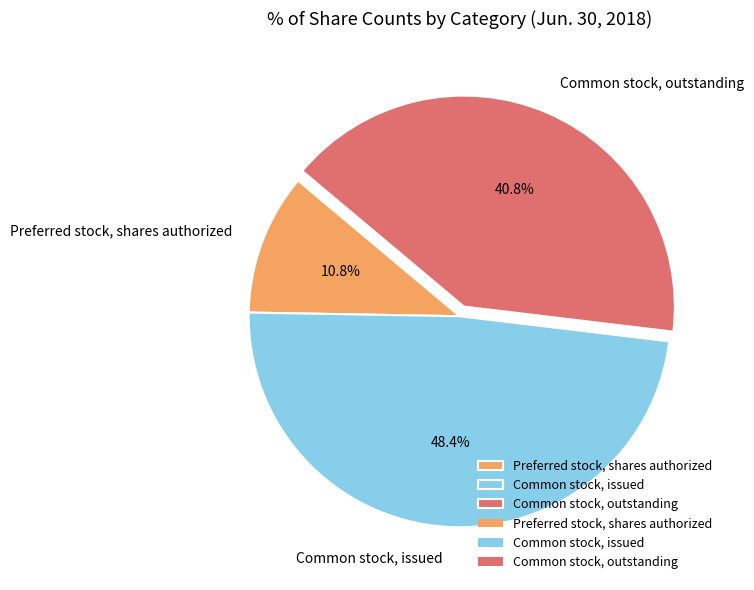

Approximately how many times larger is the value at Common stock, outstanding compared to Preferred stock, shares authorized?

3.8